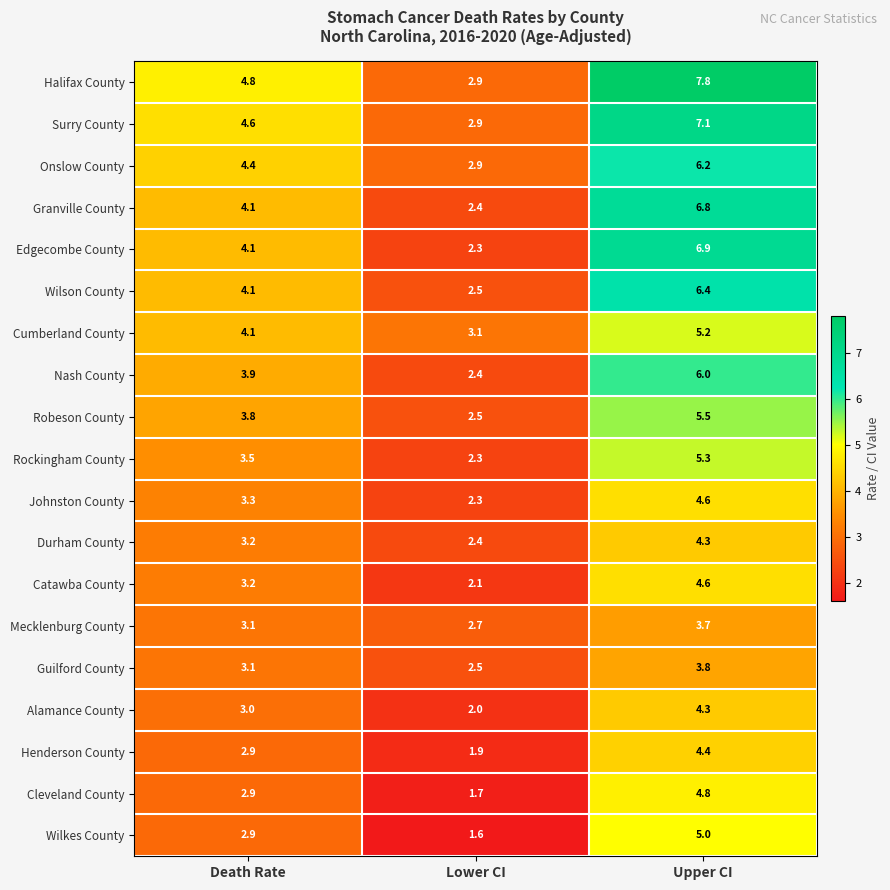

Which series has the widest spread of values?

Halifax County